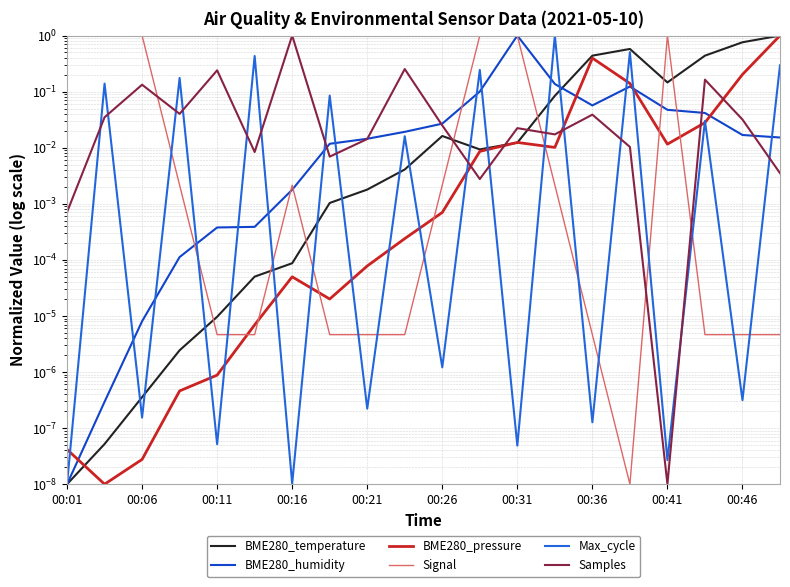

At which category is the sum across all series the highest?

19